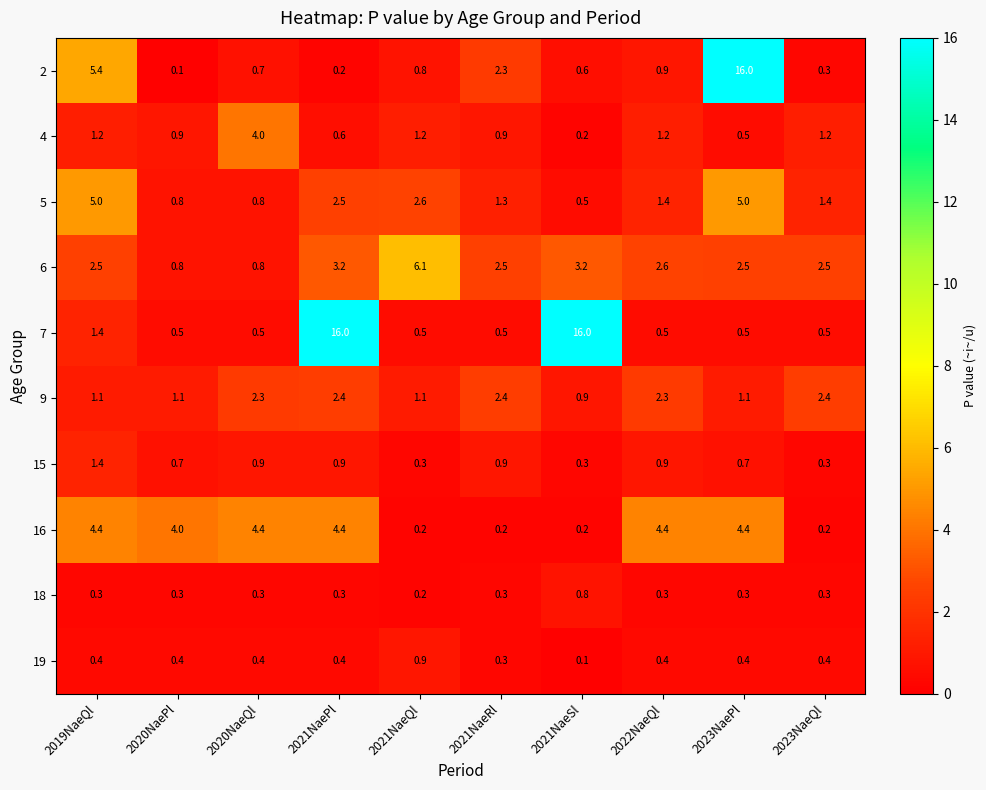

Where is 18 nearest to the value 0?

2021NaeQl